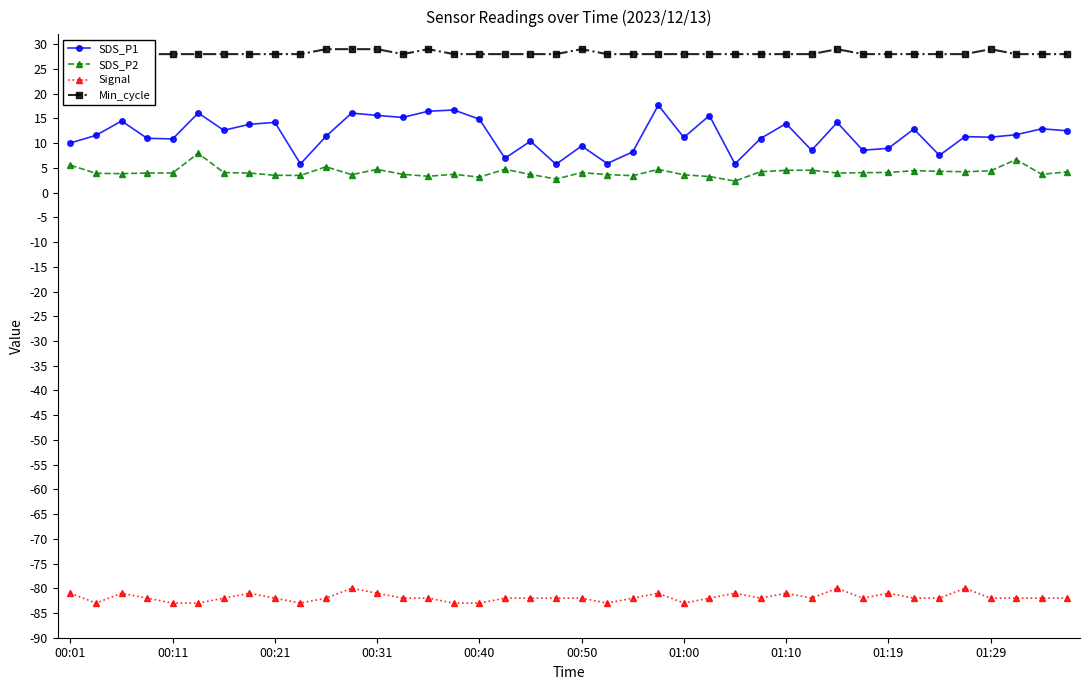

The SDS_P1 series shows 14.2 at 30. True or false?

True